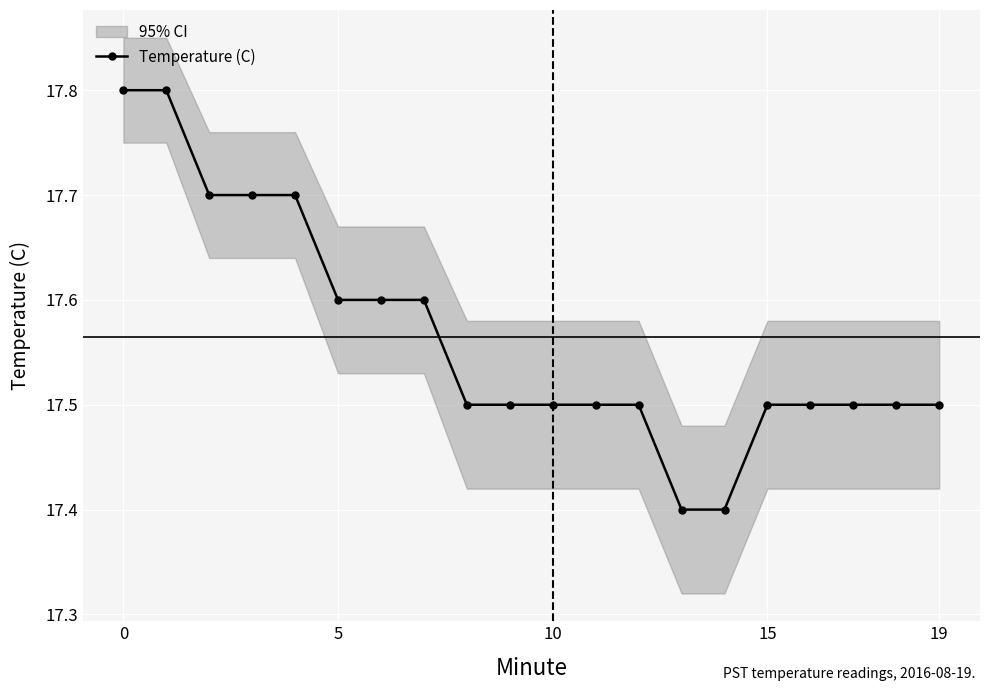

Reading left to right, list all the values displayed in this chart.

17.8	17.8	17.7	17.7	17.7	17.6	17.6	17.6	17.5	17.5	17.5	17.5	17.5	17.4	17.4	17.5	17.5	17.5	17.5	17.5